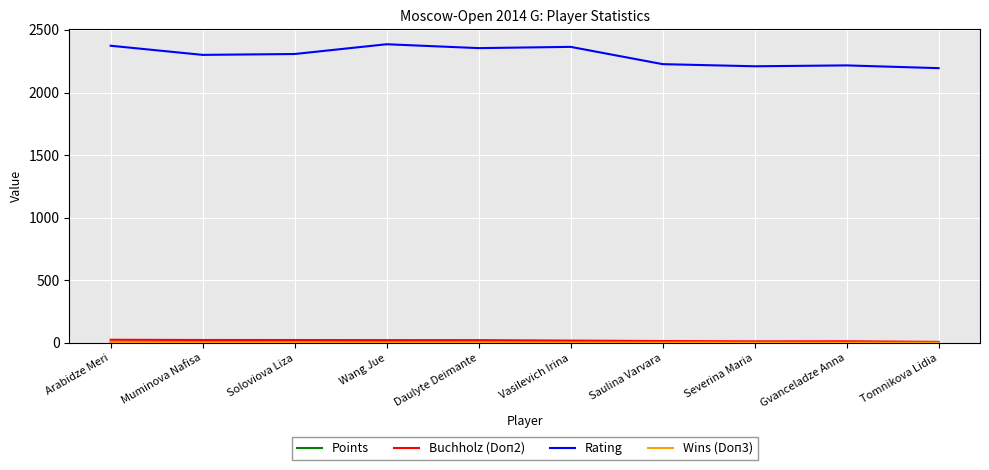

True or false: Buchholz (Doп2) has a value of 22.5 at Wang Jue.

True